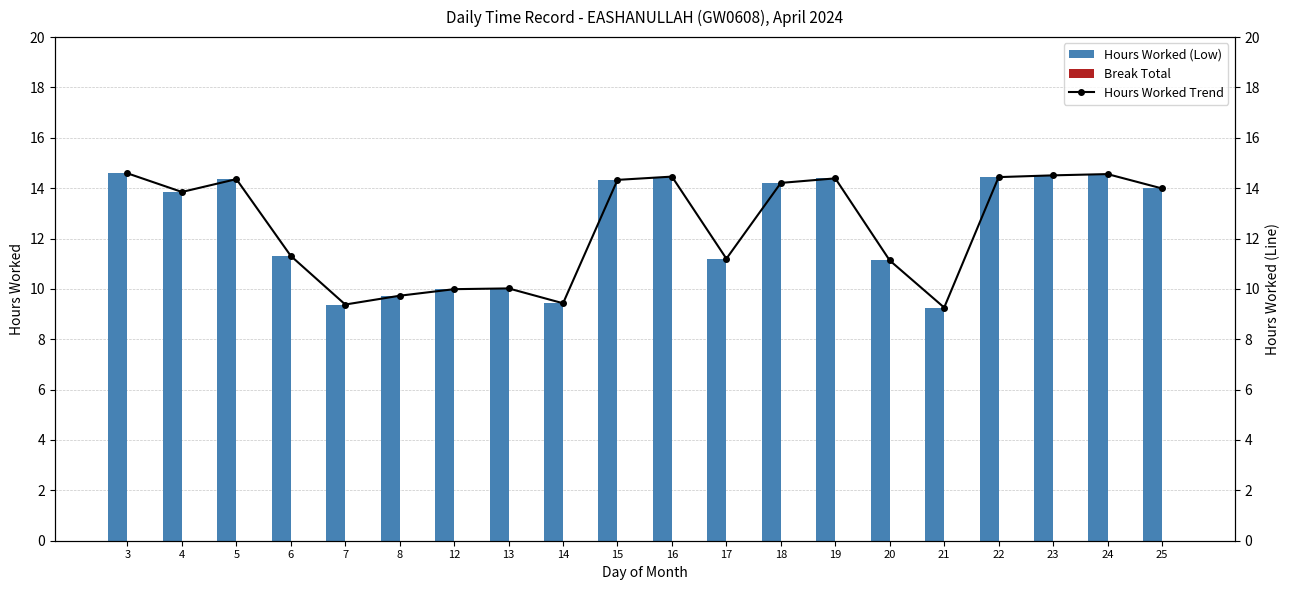

At which category is the sum across all series the highest?

3